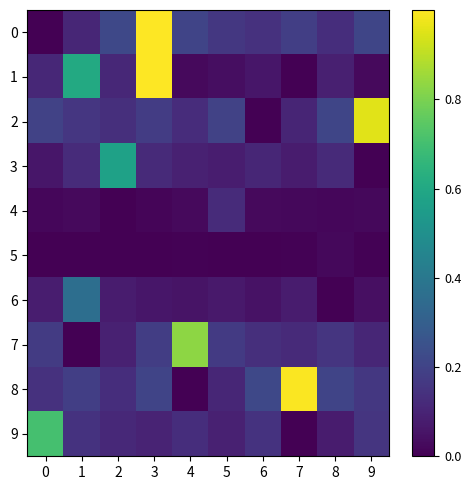

What is the difference between the highest and lowest values at 5?

0.2